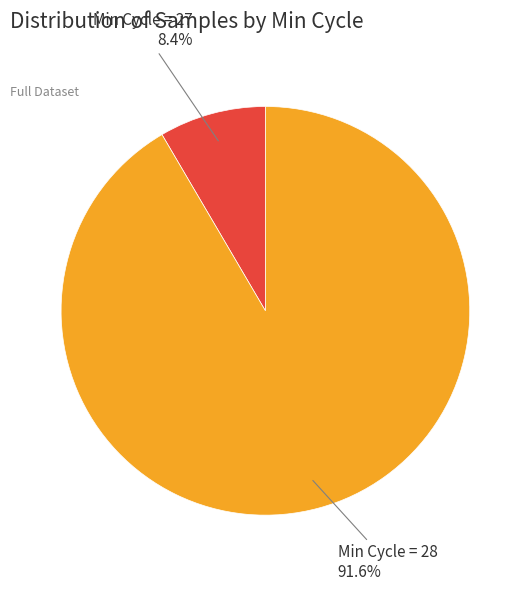

Is there any slice that represents more than half of the pie?

Yes